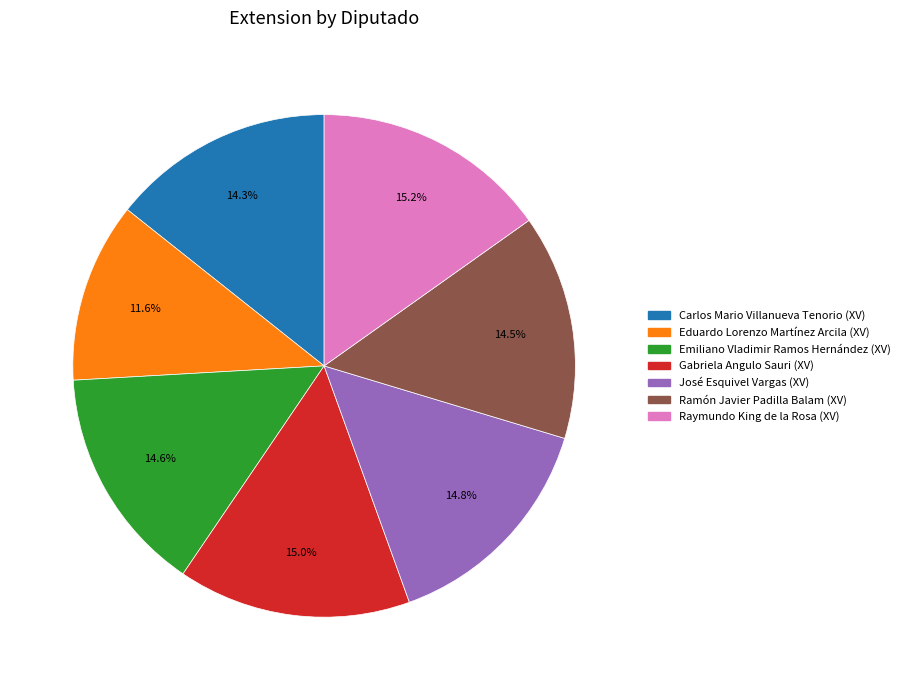

What percentage is the José Esquivel Vargas (XV) slice, to the nearest percent?

15%